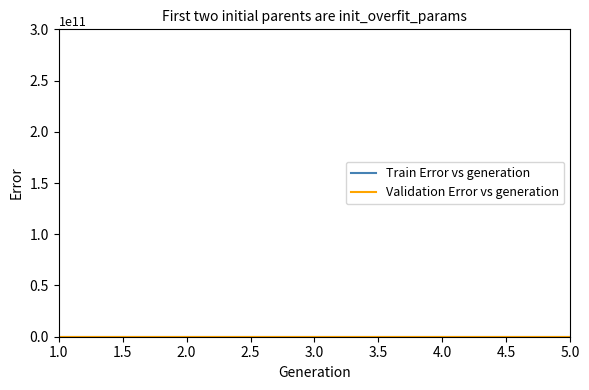

Does the chart have visible grid lines?

No